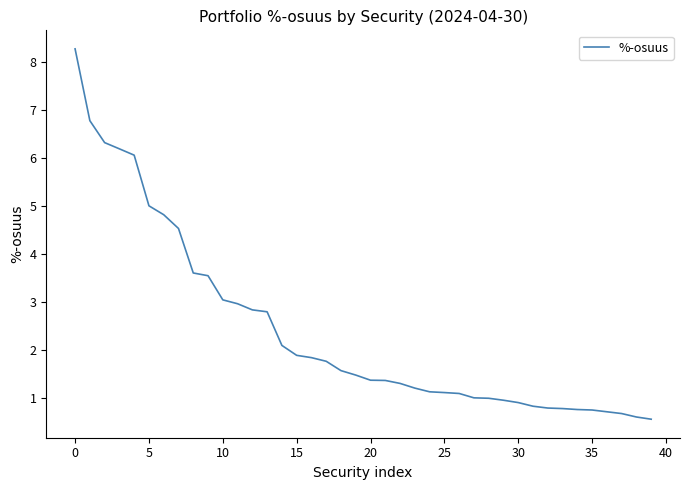

What is the difference between the maximum and minimum values?

7.7